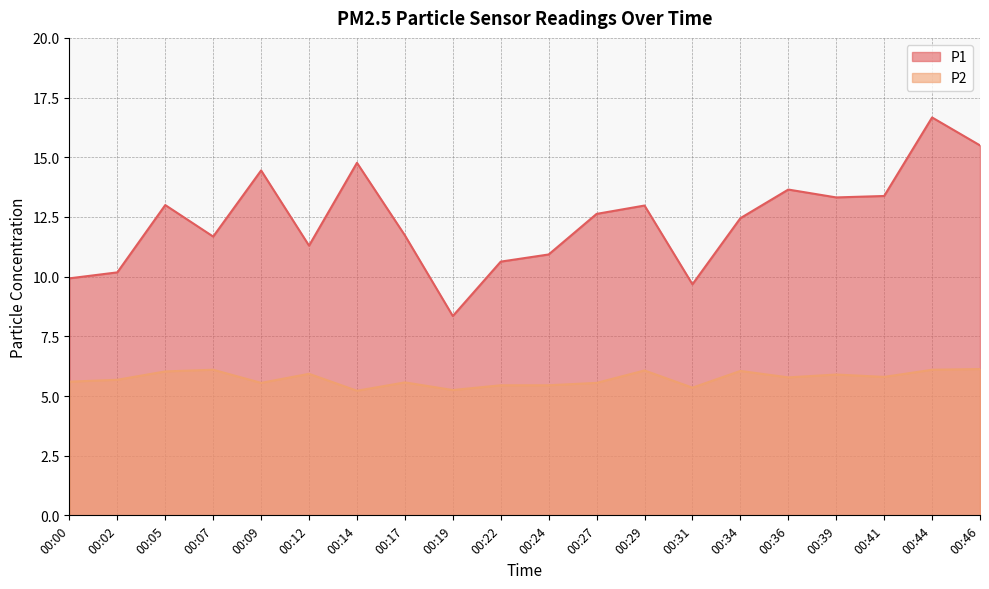

What is the difference between the P2 values at 00:14 and 00:44?

0.9